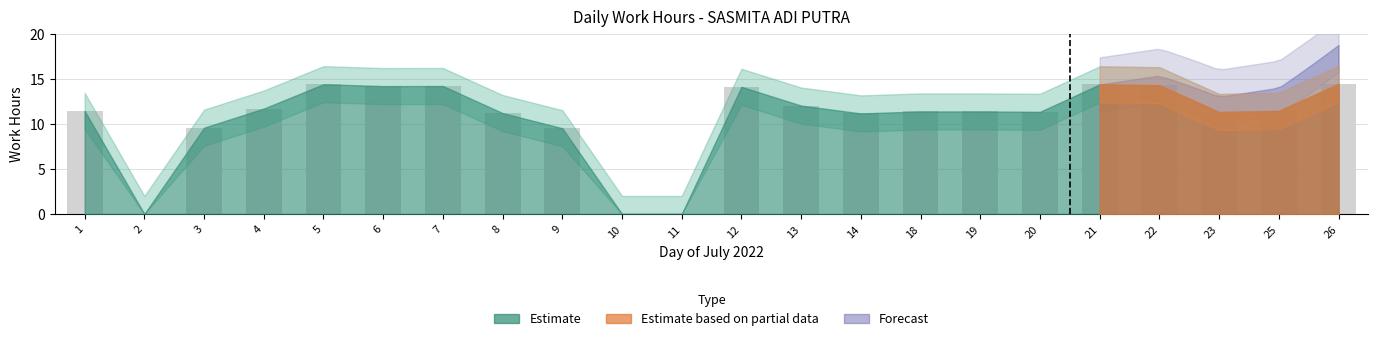

Does the chart contain stacked bars?

No